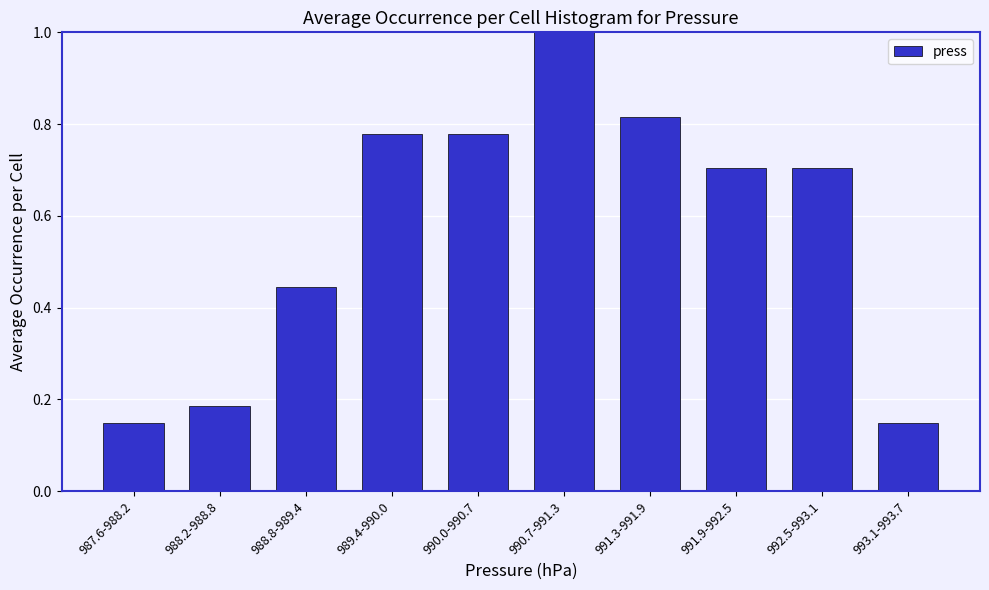

True or false: the data shows 0.2 at 993.1-993.7.

False